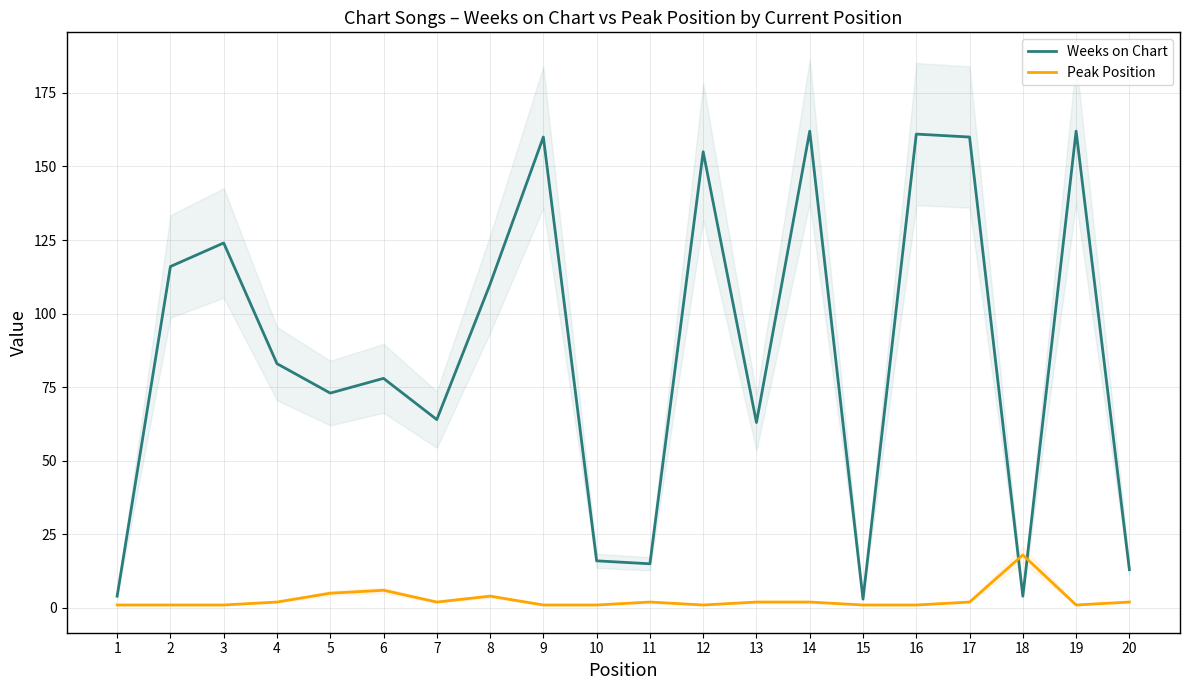

At which category does Weeks on Chart reach its first local valley?

5